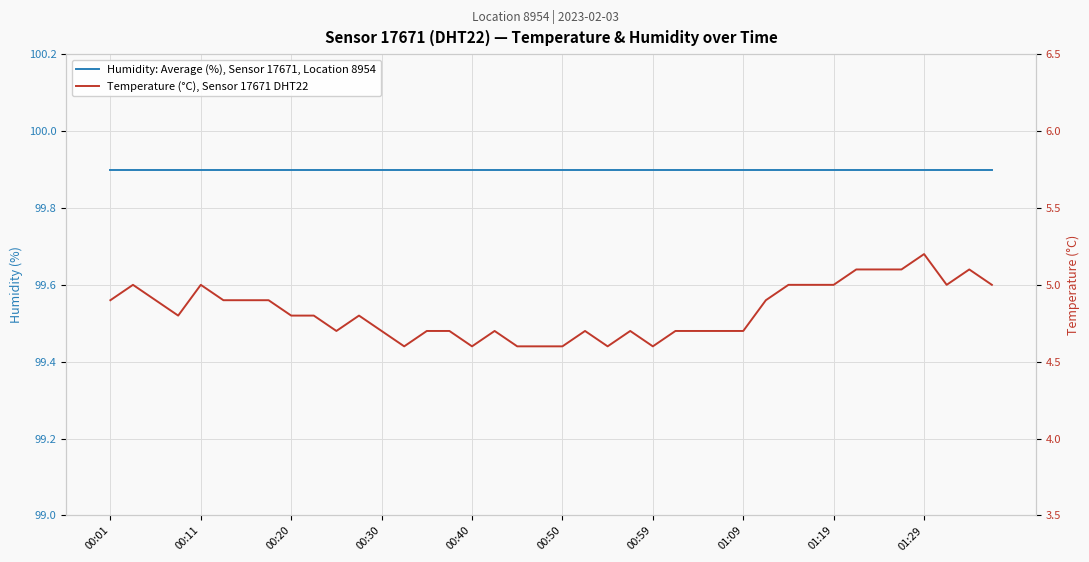

How many lines are shown in the chart?

2